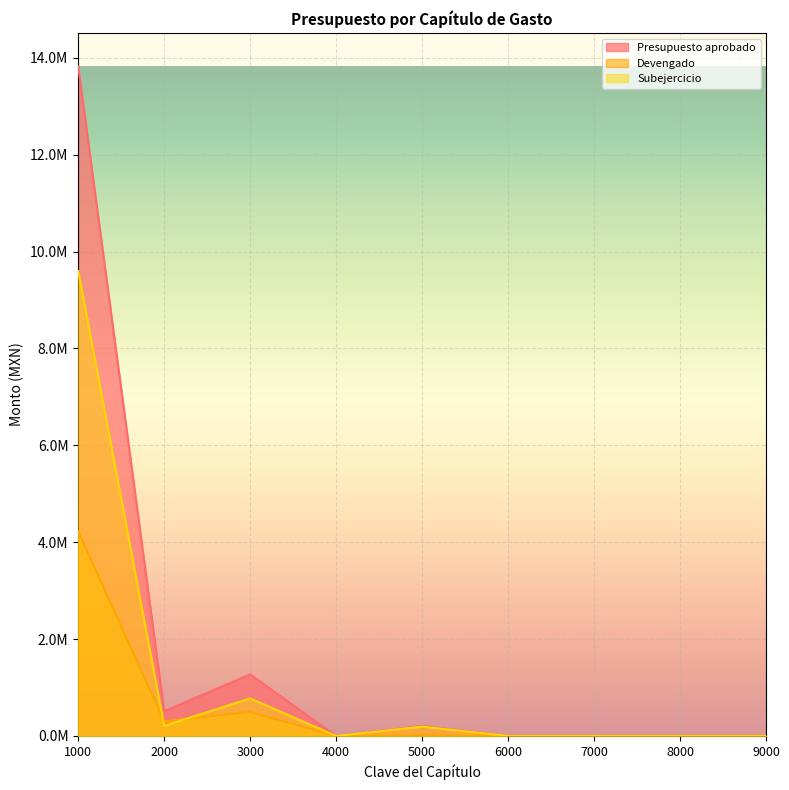

Reading left to right, list all the values displayed in this chart.

Presupuesto aprobado: 1000=13819893.1	2000=511100.9	3000=1271321.0	4000=0.0	5000=206289.2	6000=0.0	7000=0.0	8000=0.0	9000=0.0
Devengado: 1000=4222956.4	2000=302527.6	3000=496486.4	4000=0.0	5000=13197.0	6000=0.0	7000=0.0	8000=0.0	9000=0.0
Subejercicio: 1000=9596936.7	2000=208573.3	3000=774834.6	4000=0.0	5000=193092.1	6000=0.0	7000=0.0	8000=0.0	9000=0.0